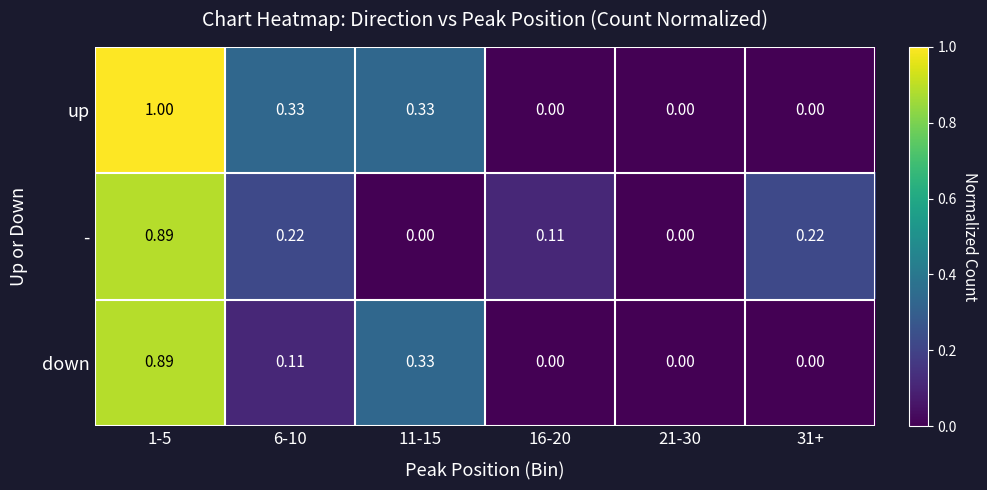

Is the value of up at 16-20 greater than the value of - at 1-5?

No